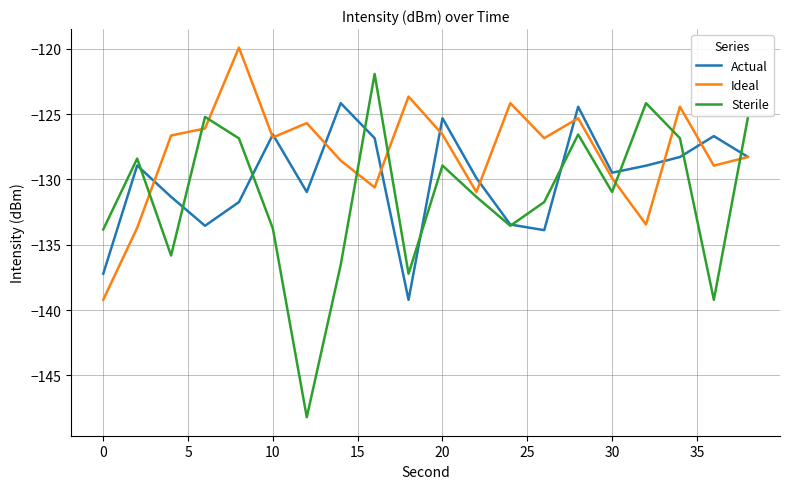

Which series has the largest total across all categories?

Ideal